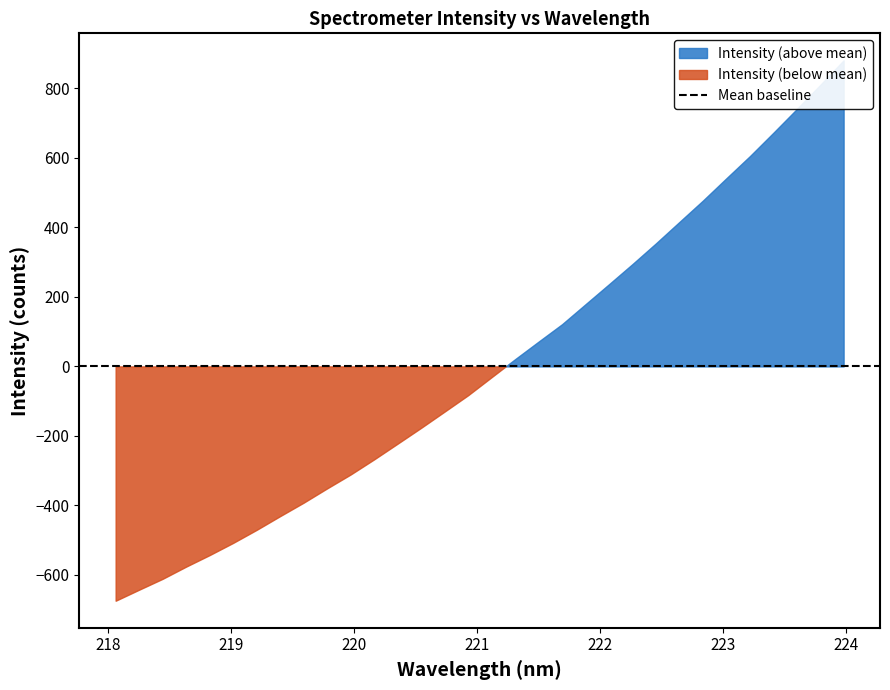

List the labels in order of value, smallest first.

218.0596, 218.2508, 218.442, 218.6332, 218.8244, 219.0156, 219.2067, 219.3979, 219.589, 219.7801, 219.9712, 220.1623, 220.3533, 220.5444, 220.7354, 220.9264, 221.1174, 221.3083, 221.4993, 221.6902, 221.8812, 222.0721, 222.263, 222.4538, 222.6447, 222.8355, 223.0264, 223.2172, 223.408, 223.5987, 223.7895, 223.9802